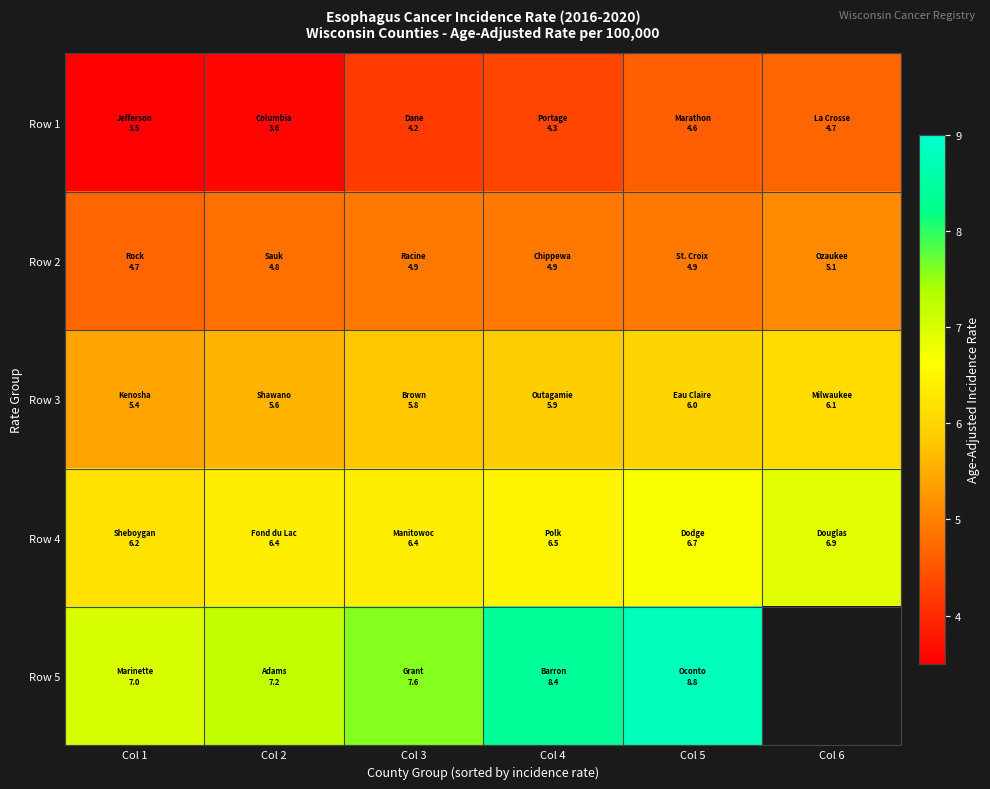

At which label does Row 5 first exceed 8?

Col 4